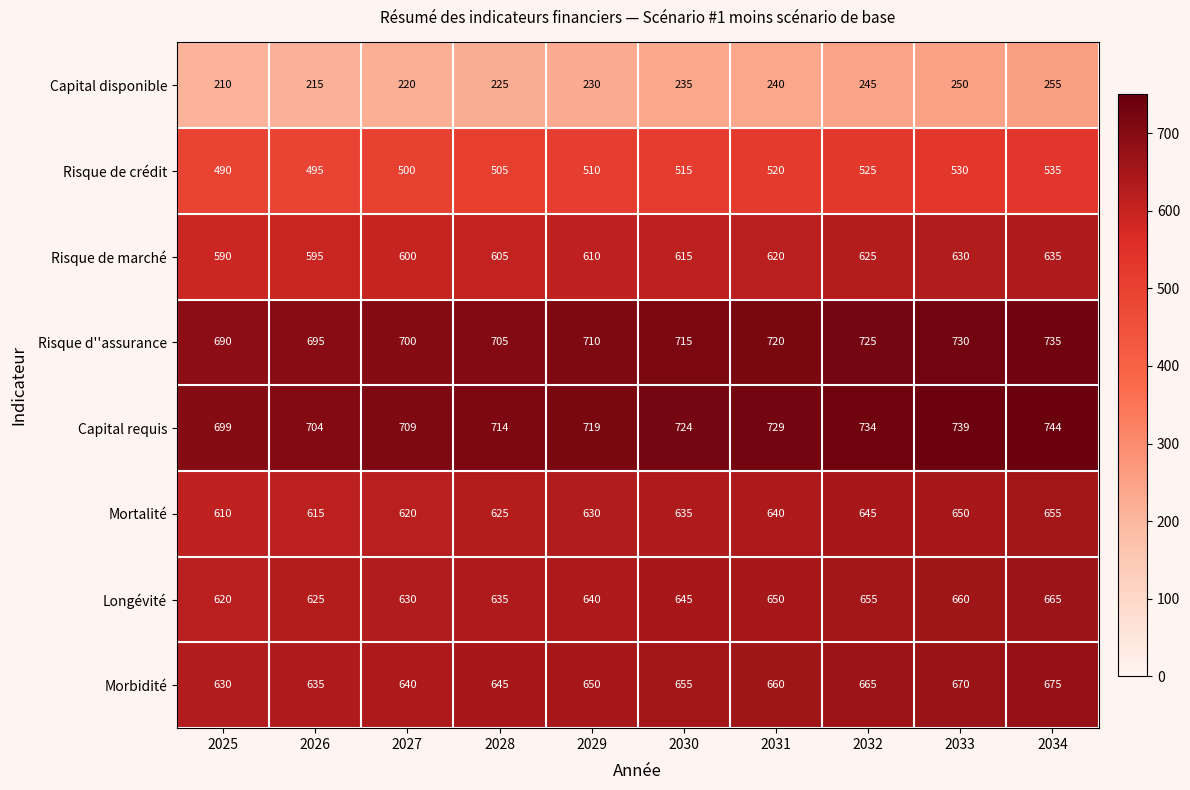

Count the number of data series in this chart.

8